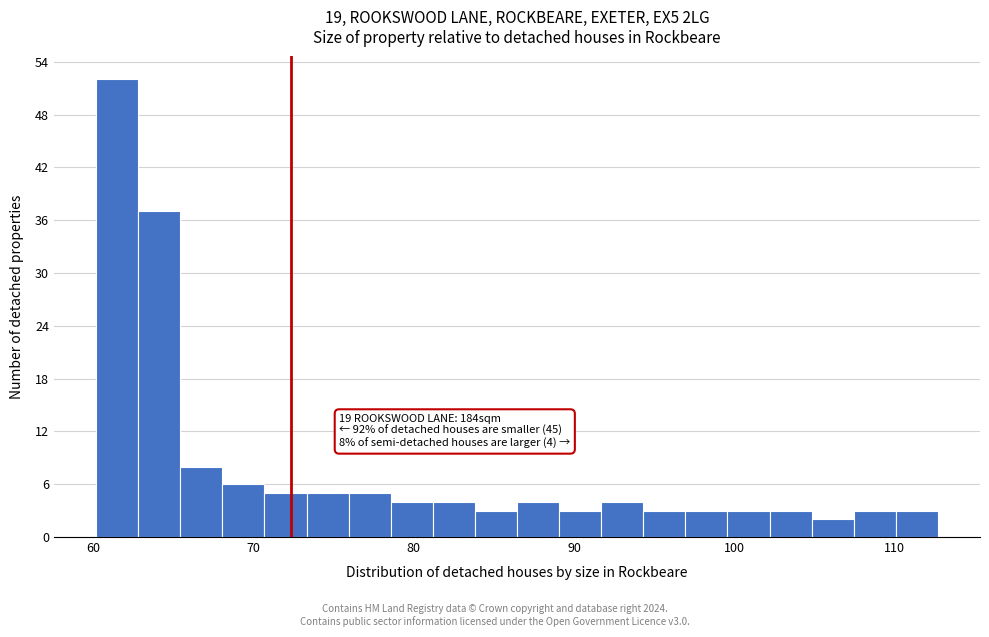

Around what value on the x-axis is the tallest bar? Give the approximate position of its centre, as read against the axis.

61